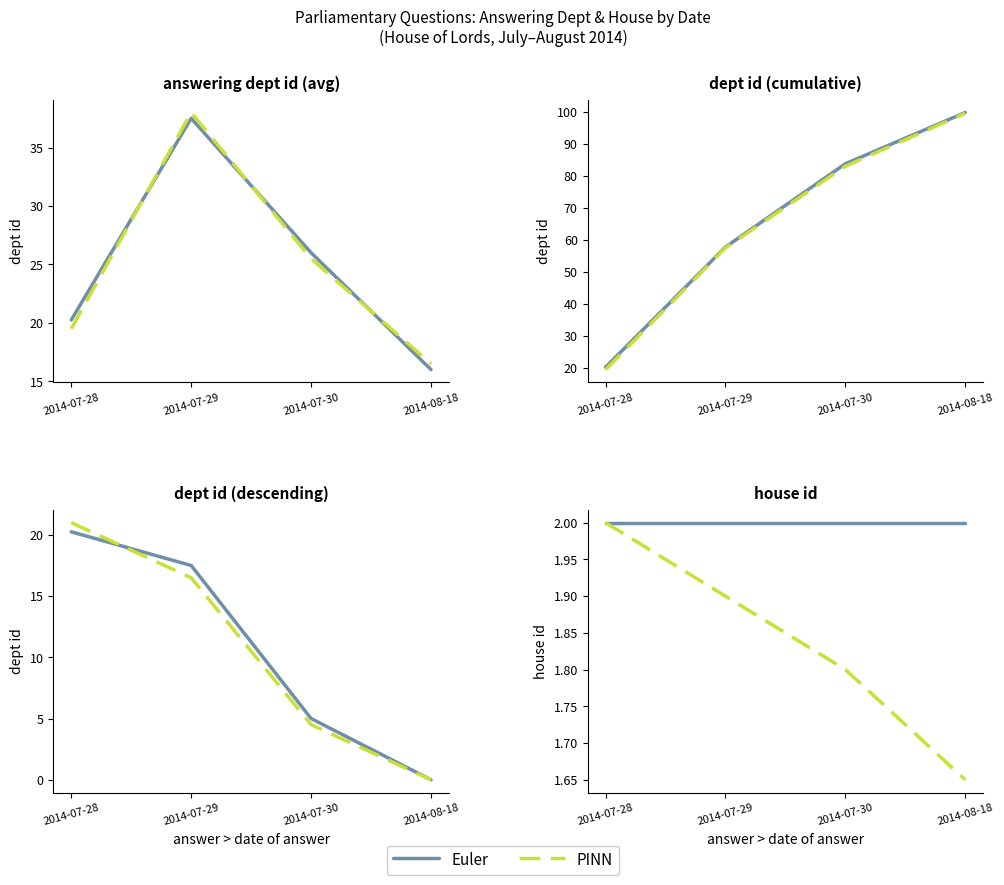

Is this an area chart (filled region under the line)?

No